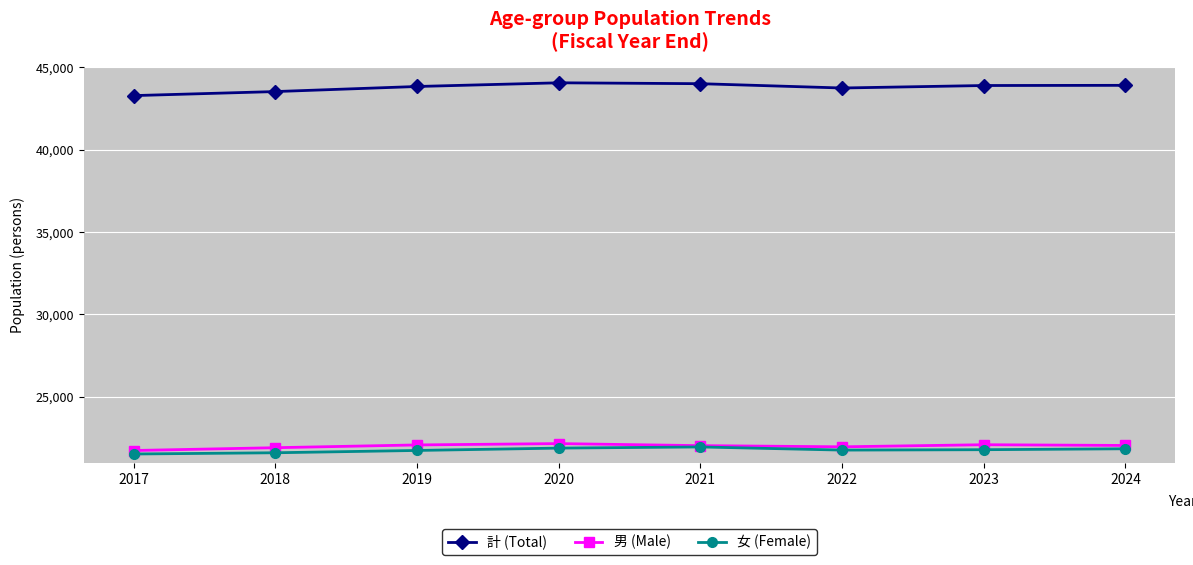

Which series has the largest total across all categories?

計 (Total)